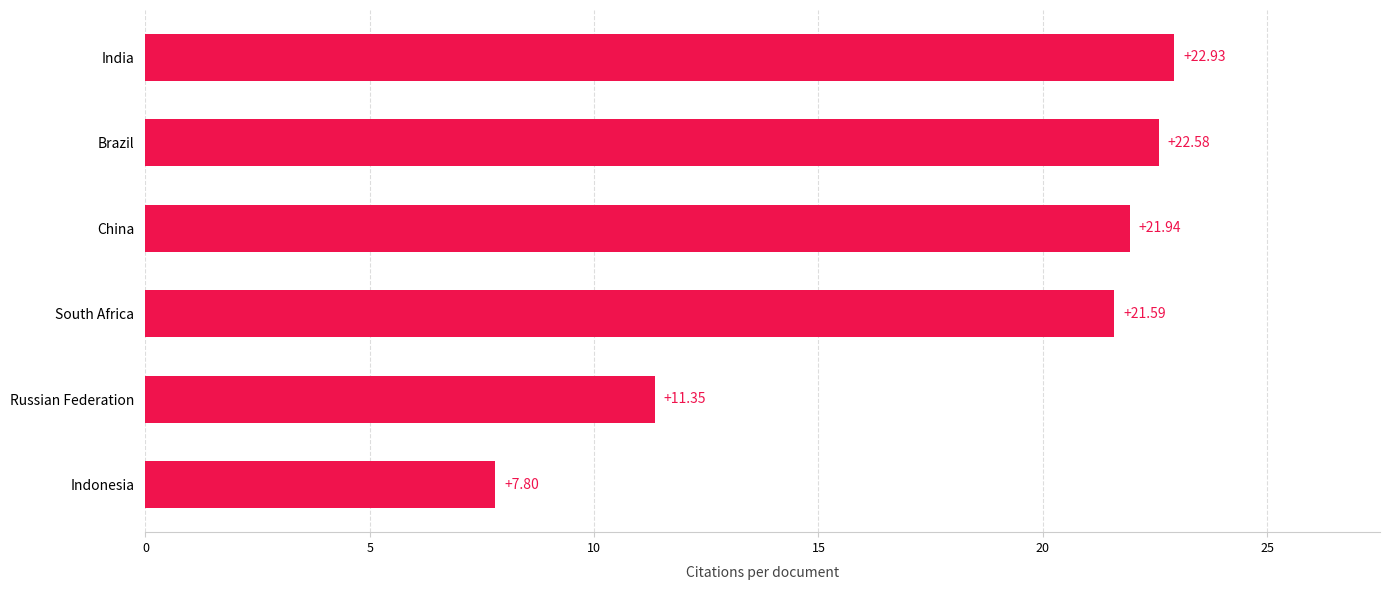

What is the minimum value shown in the chart?

7.8